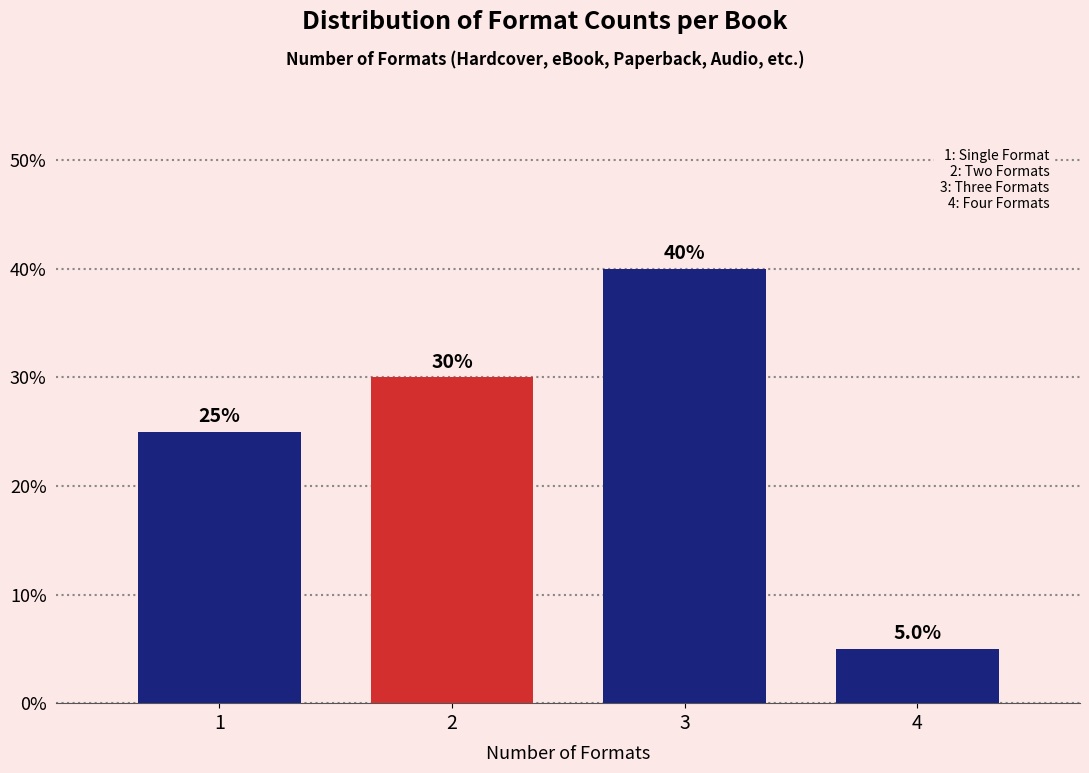

Reading left to right, transcribe all the data shown in this chart.

1=25	2=30	3=40	4=5